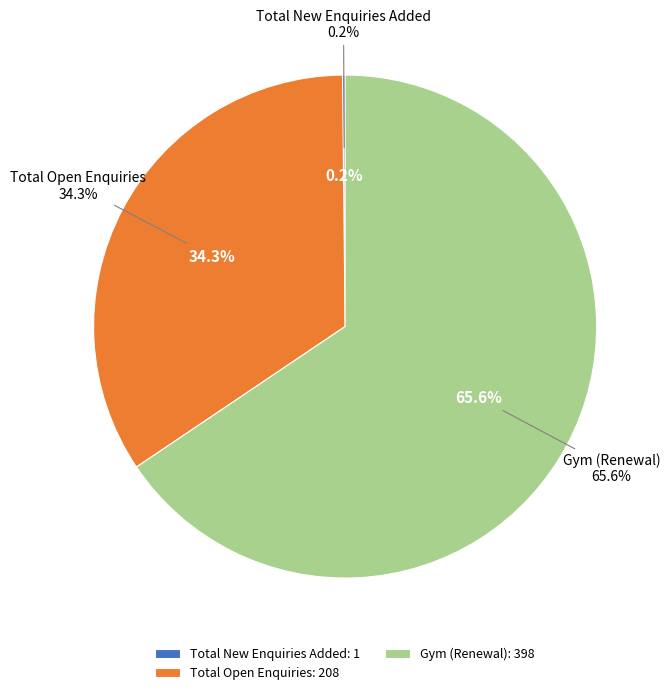

What is the total percentage of Total New Enquiries Added and PT-New?

0.2%